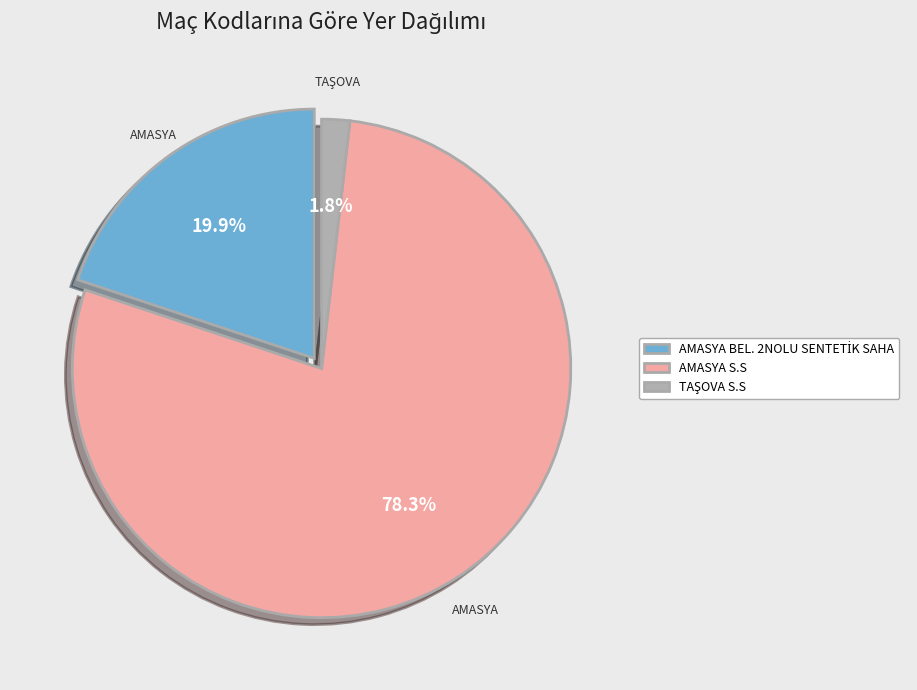

Which slice is the largest?

AMASYA S.S